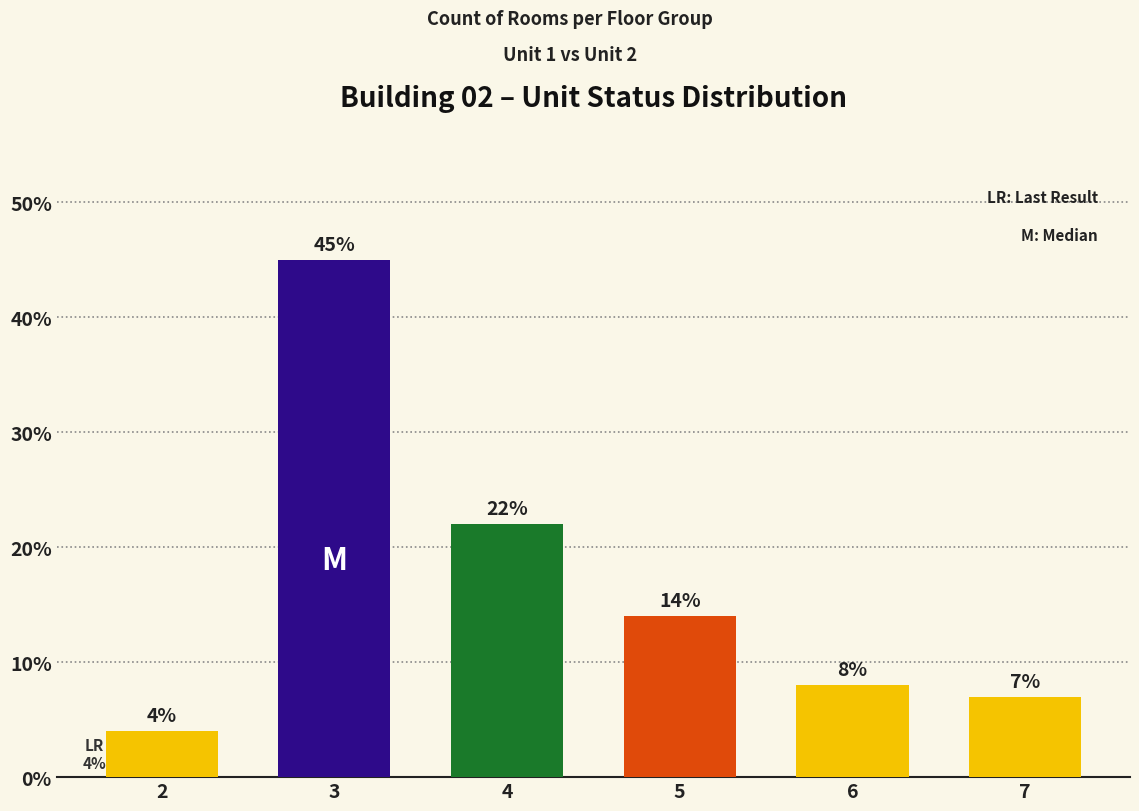

What is the difference between the values at 7 and 3?

38